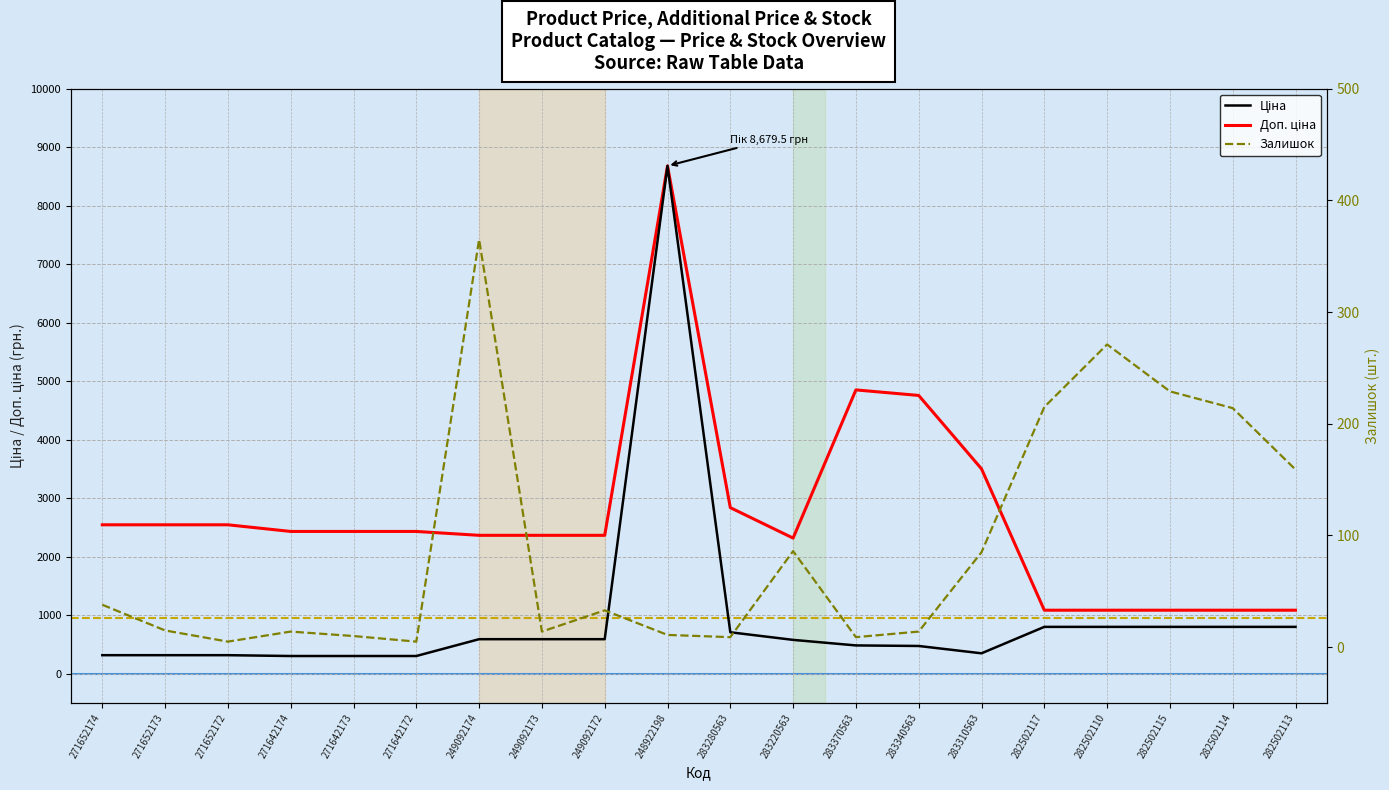

What value does the Ціна series have at 271642172?

304.1